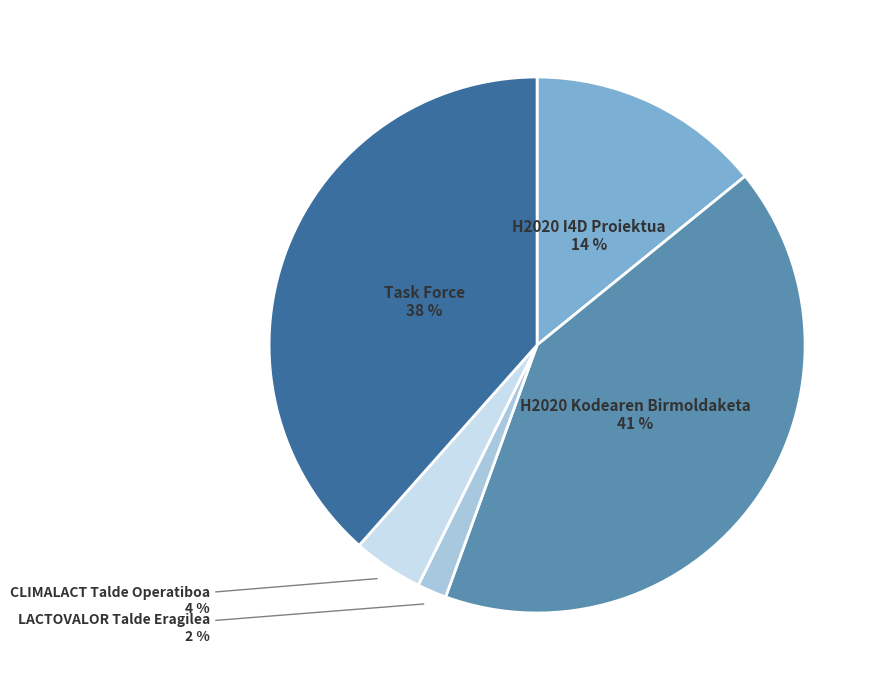

True or false: H2020 I4D Proiektua accounts for 14% of the total.

True